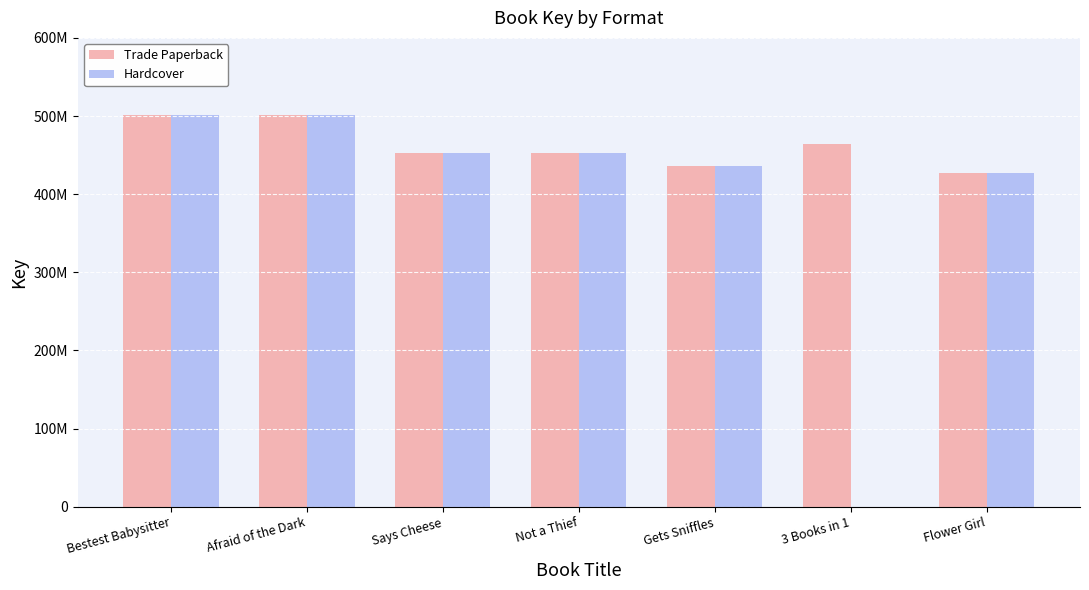

Does the chart contain stacked bars?

No